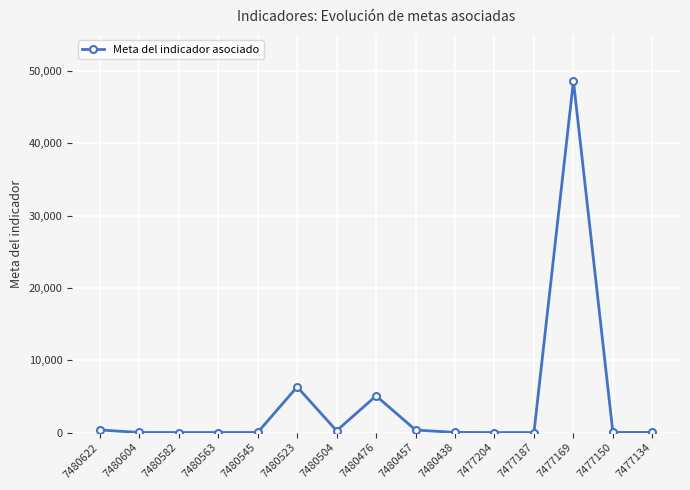

What is the maximum value shown in the chart?

48637